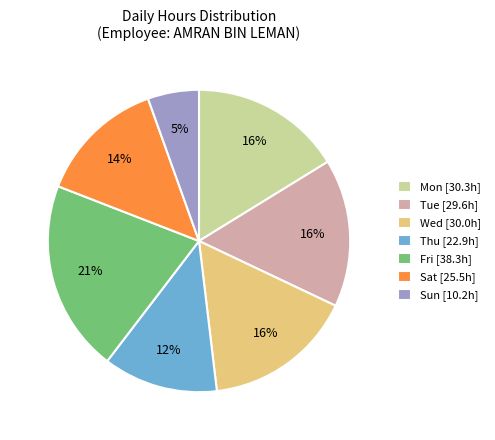

Is there a majority slice in this chart?

No